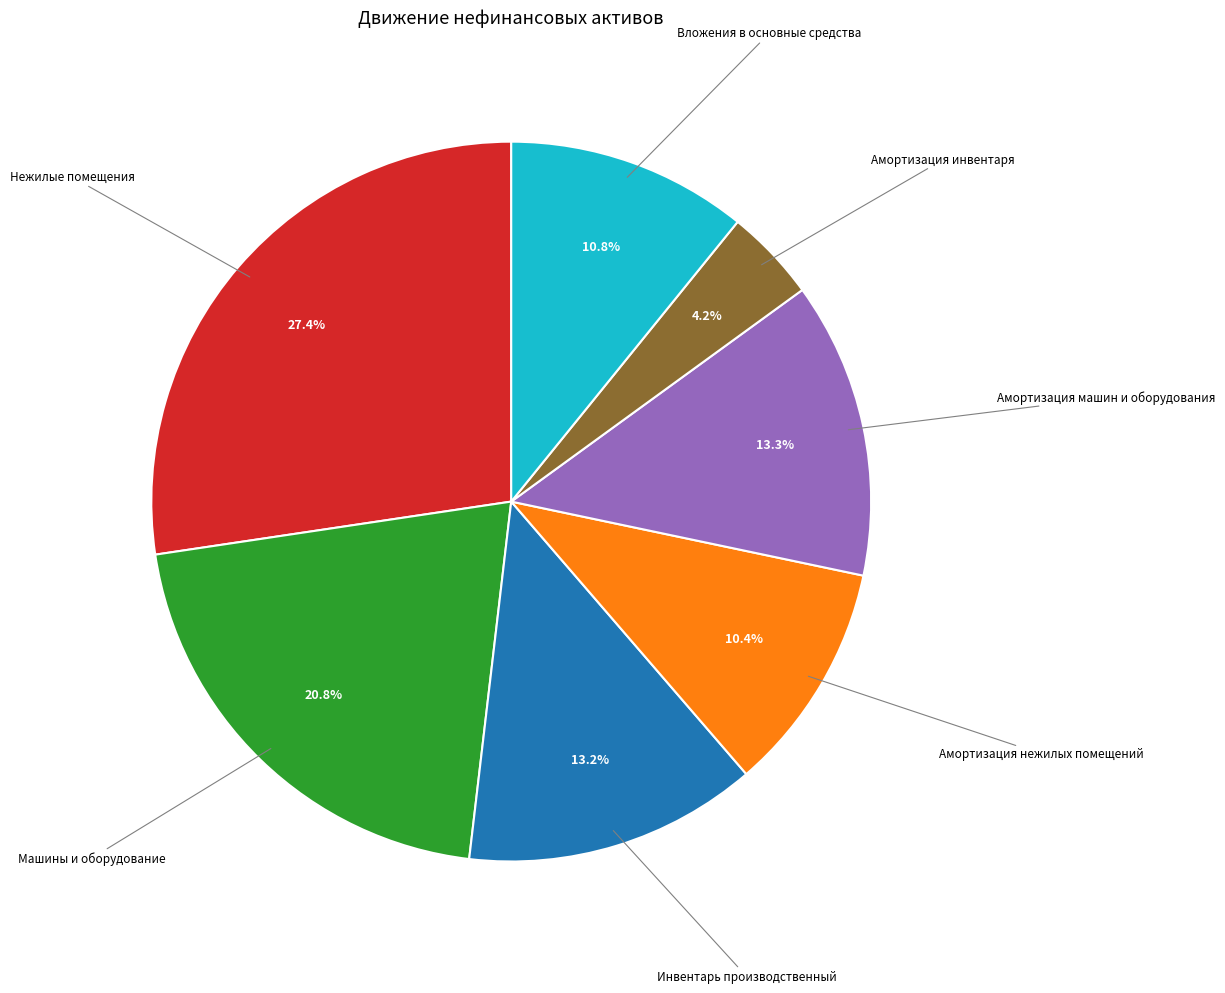

Is there a majority slice in this chart?

No